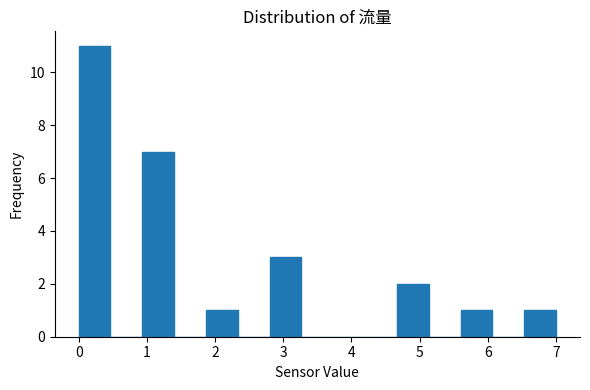

Reading left to right, list every bar in this chart as the range it spans on the x-axis followed by its height. Neither the bar edges nor the heights are printed on the chart, so give them approximately, as read against the axes.

0.0 to 0.5: 11
0.5 to 0.9: 0
0.9 to 1.4: 7
1.4 to 1.9: 0
1.9 to 2.3: 1
2.3 to 2.8: 0
2.8 to 3.3: 3
3.3 to 3.7: 0
3.7 to 4.2: 0
4.2 to 4.7: 0
4.7 to 5.1: 2
5.1 to 5.6: 0
5.6 to 6.1: 1
6.1 to 6.5: 0
6.5 to 7.0: 1